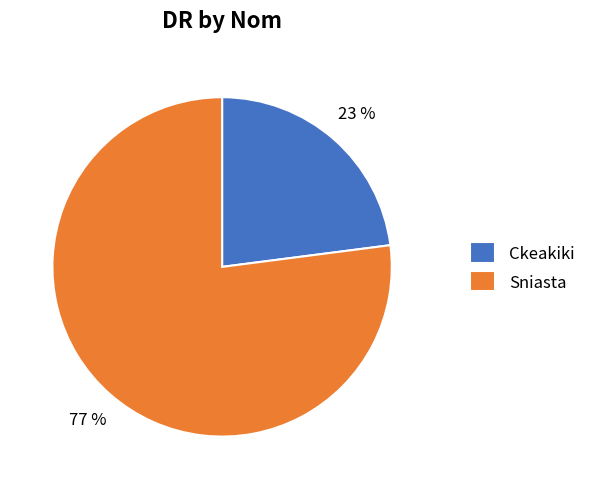

How many slices are in this pie chart?

2